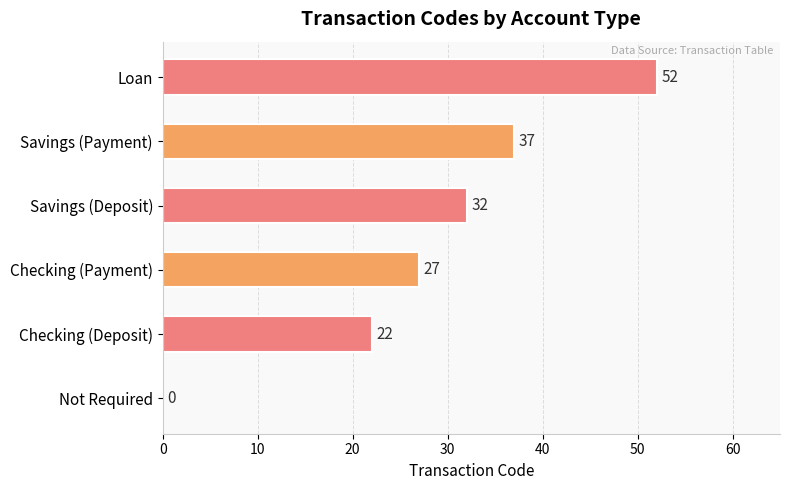

Is it true that the value at Checking (Deposit) is 30?

False